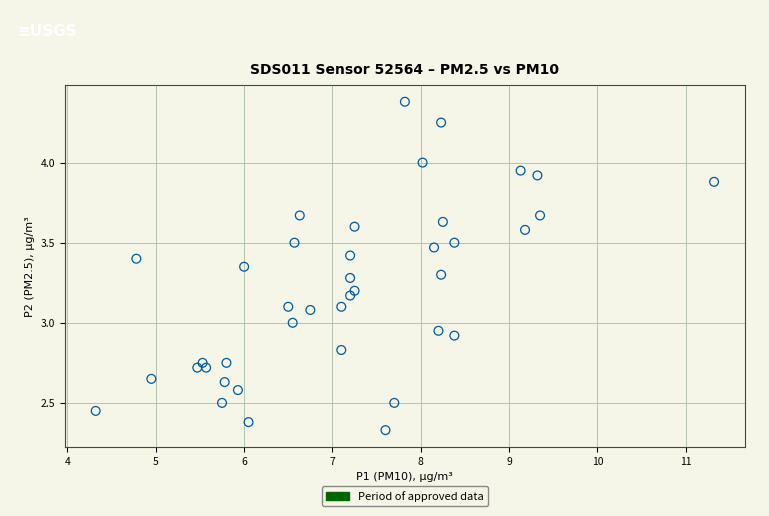

What is the range of X values (max minus min)?

7.0